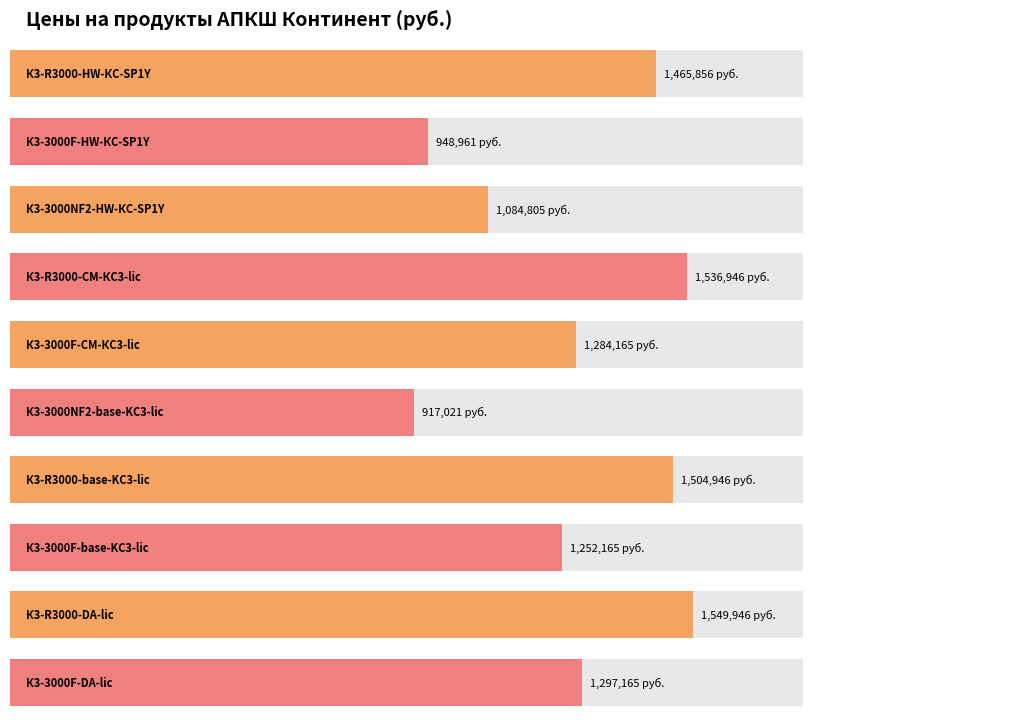

Rank the categories by value from highest to lowest.

К3-R3000-DA-lic, К3-R3000-CM-КС3-lic, К3-R3000-base-KC3-lic, К3-R3000-HW-КС-SP1Y, К3-3000F-DA-lic, К3-3000F-CM-КС3-lic, К3-3000F-base-KC3-lic, К3-3000NF2-HW-КС-SP1Y, К3-3000F-HW-КС-SP1Y, К3-3000NF2-base-KC3-lic